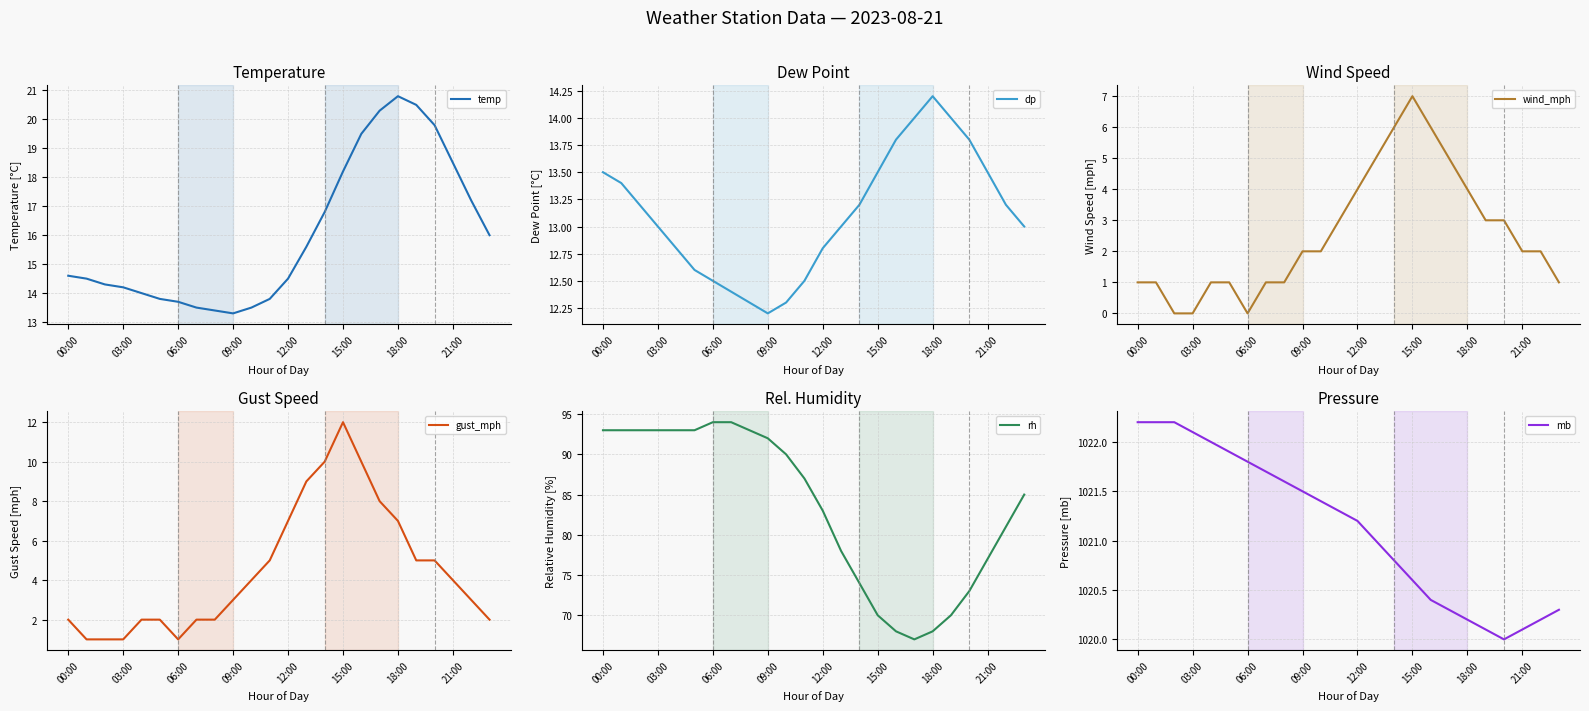

What is the value of the gust_mph point at the 6th from the left?

2.0